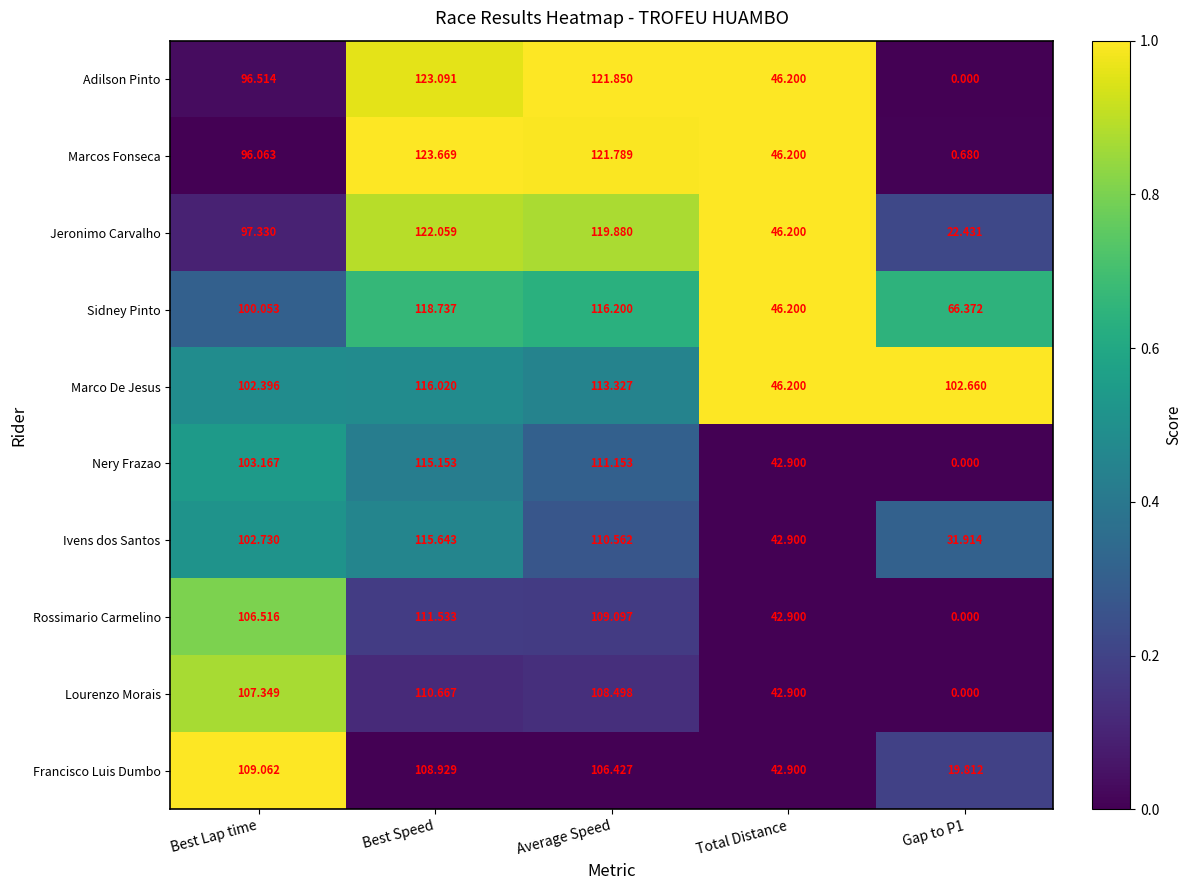

Is the value of Rossimario Carmelino at Total Distance greater than the value of Sidney Pinto at Best Lap time?

No